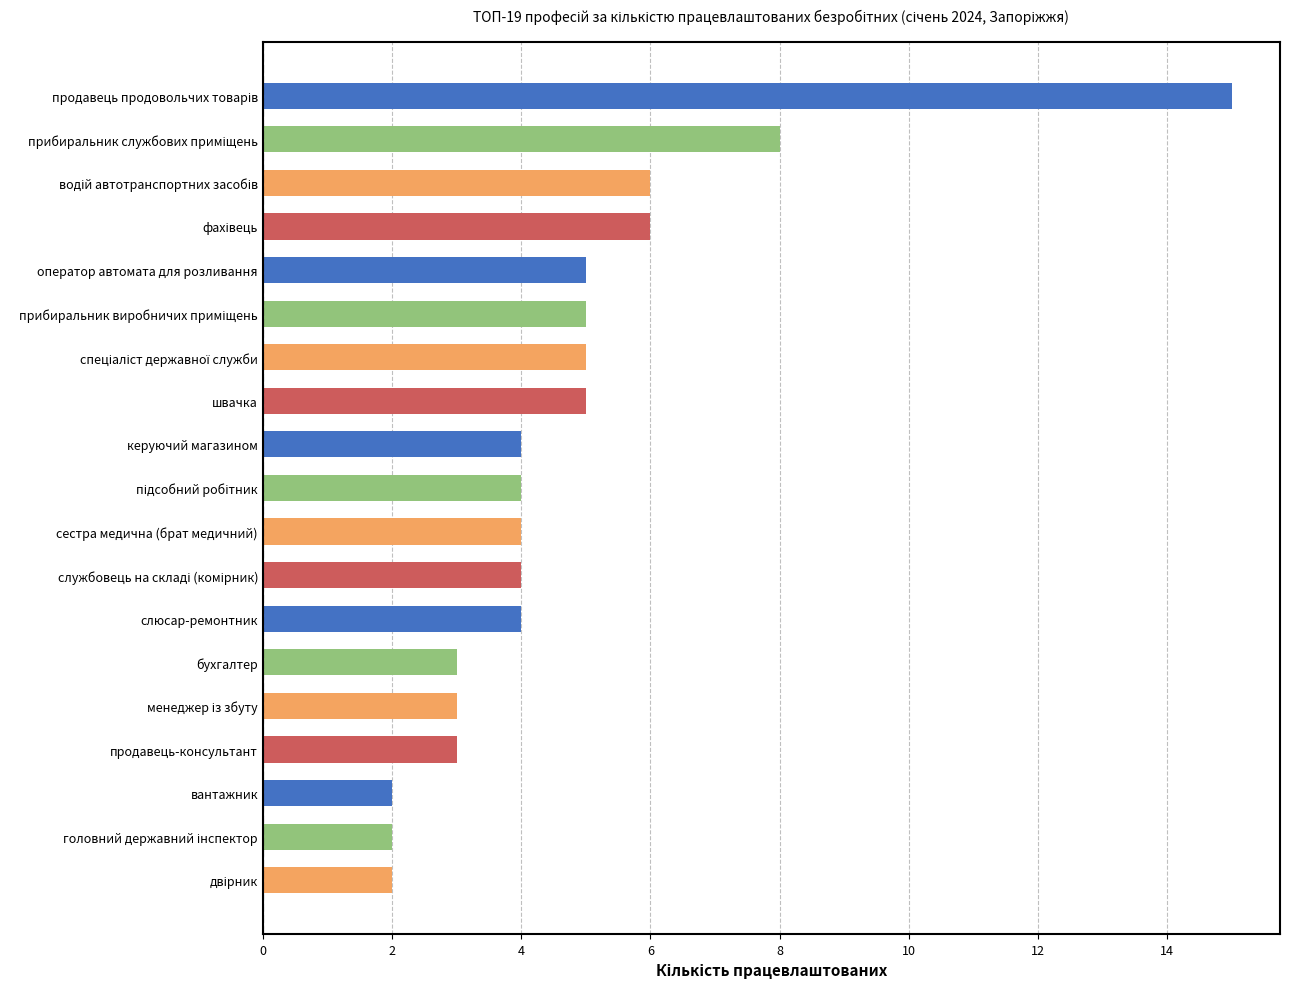

The chart shows a value of 4 at сестра медична (брат медичний). True or false?

True